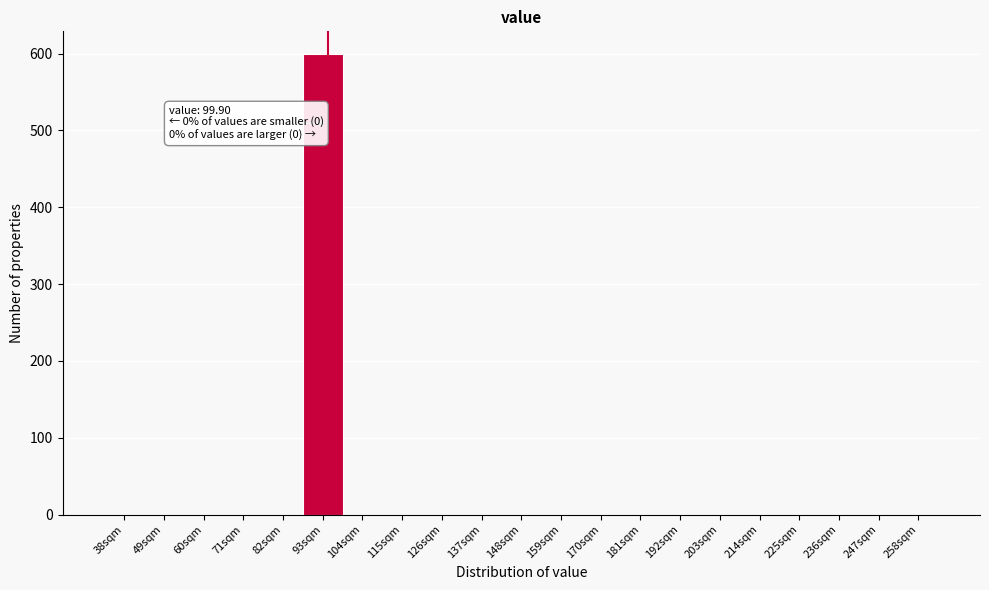

Reading left to right, extract all data points from this chart.

38sqm=0	49sqm=0	60sqm=0	71sqm=0	82sqm=0	93sqm=599	104sqm=0	115sqm=0	126sqm=0	137sqm=0	148sqm=0	159sqm=0	170sqm=0	181sqm=0	192sqm=0	203sqm=0	214sqm=0	225sqm=0	236sqm=0	247sqm=0	258sqm=0